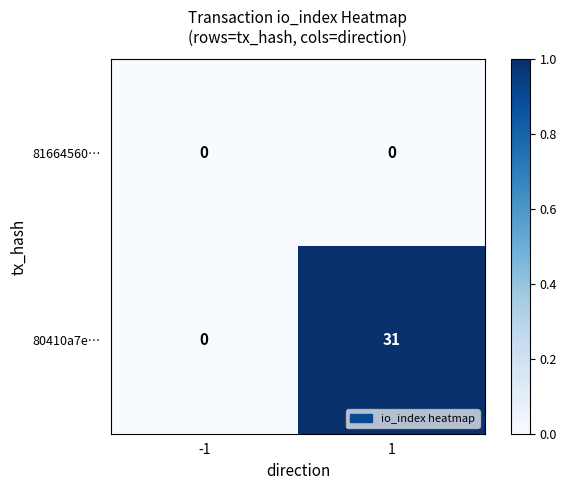

At which category is the sum across all series the highest?

1